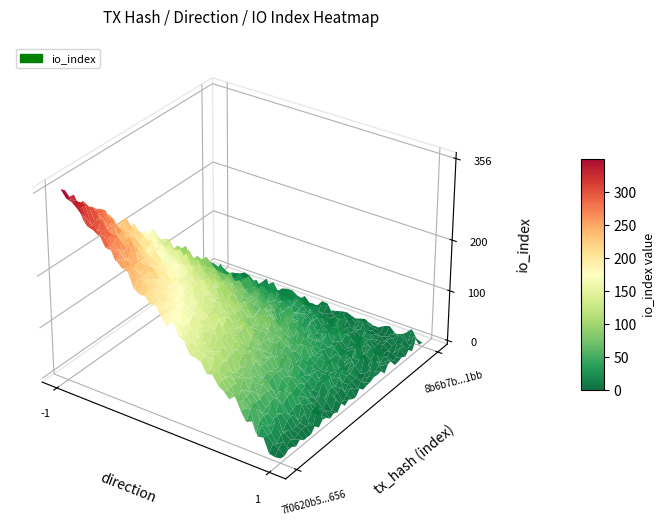

How many data points in 7f0620b5d4890fd7d9ae947d5f5a9c4bd10c656 are less than 356?

1